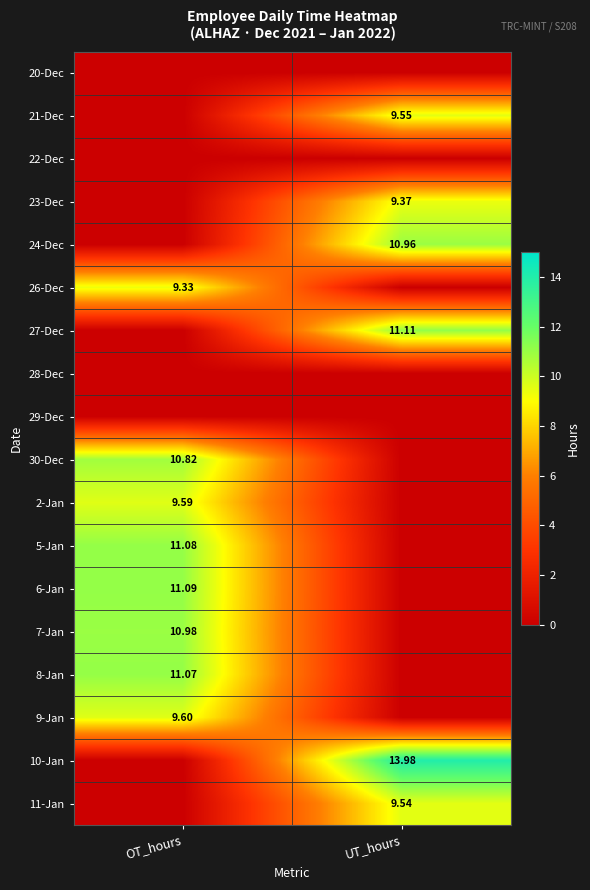

What is the difference between the highest and lowest values at UT_hours?

14.0